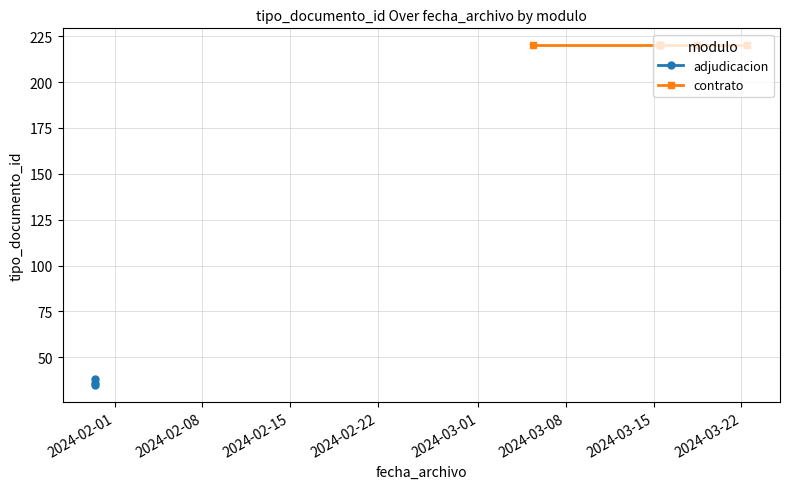

What is the value of the adjudicacion point at the 1st from the left?

35